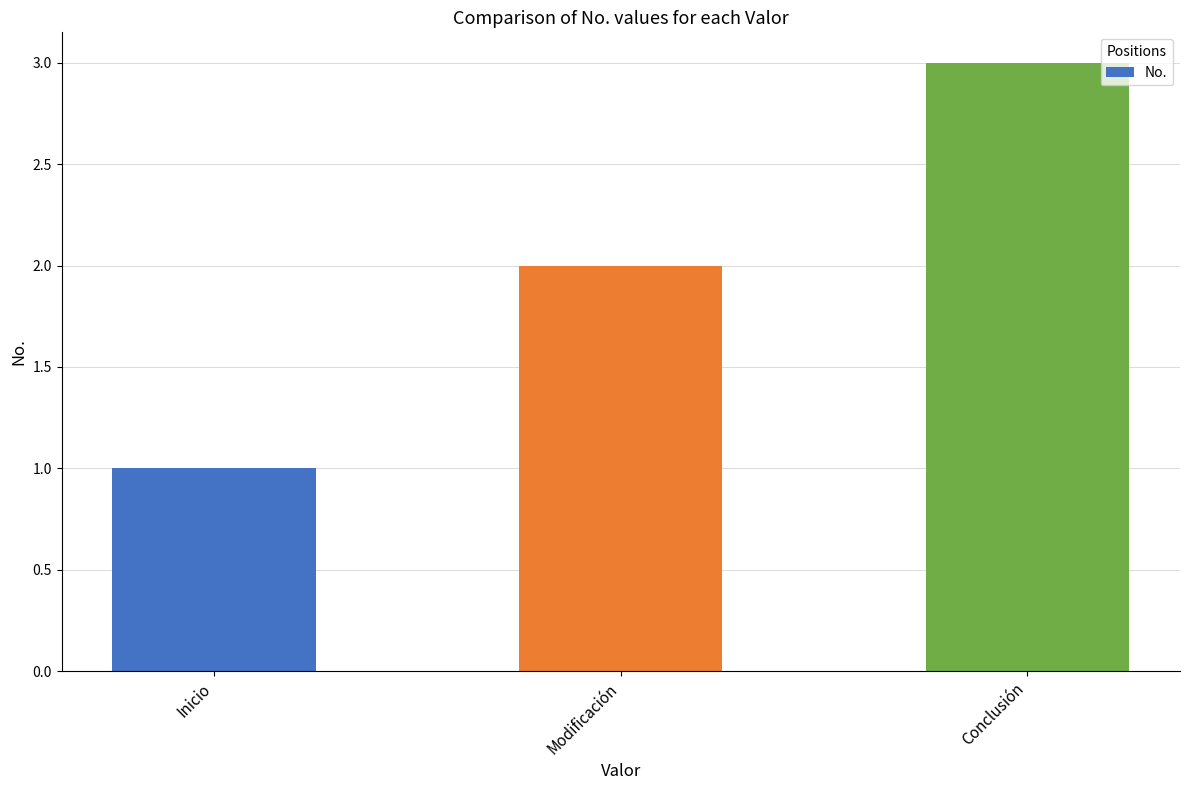

Reading right to left, what are all the values shown in this chart?

Conclusión=3	Modificación=2	Inicio=1